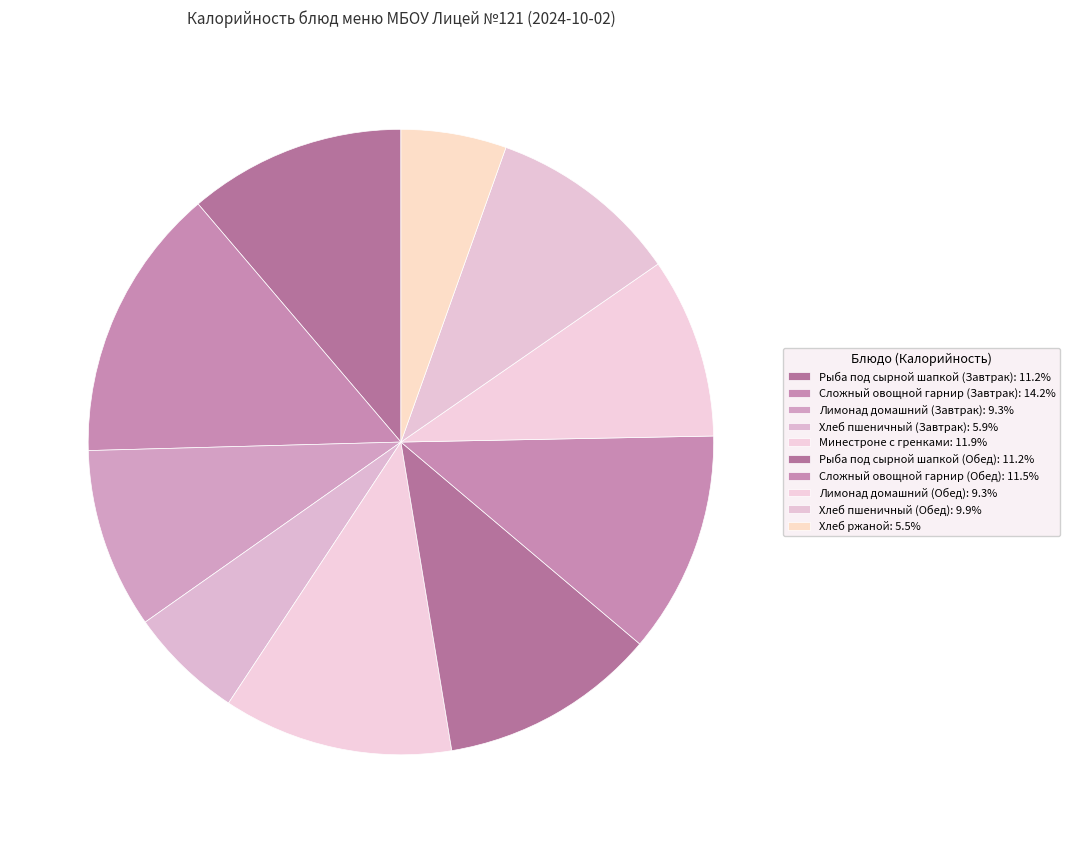

True or false: Хлеб пшеничный (Обед) accounts for 21% of the total.

False